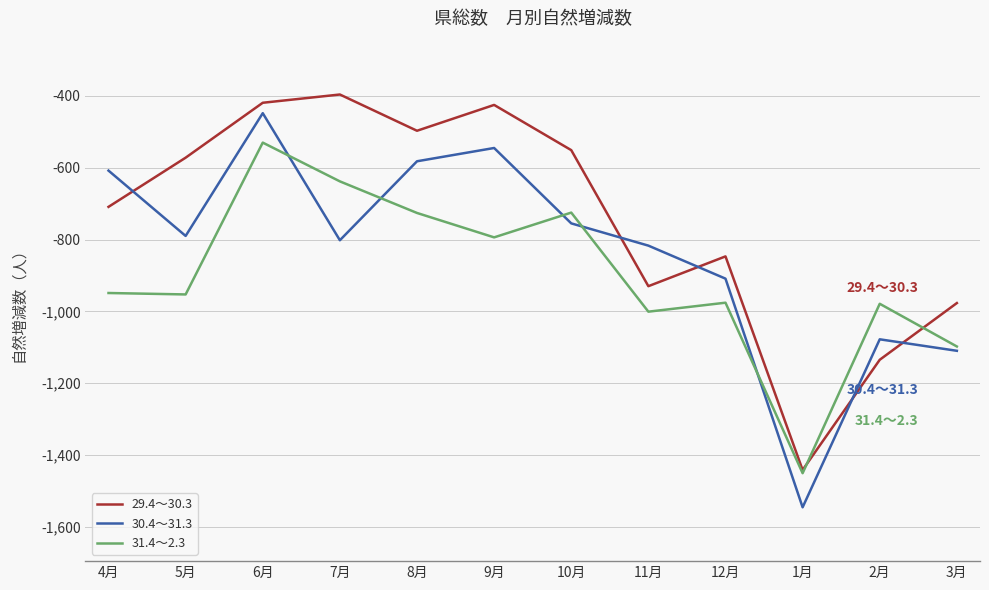

Between 5月 and 11月, which series saw the biggest shift?

29.4～30.3